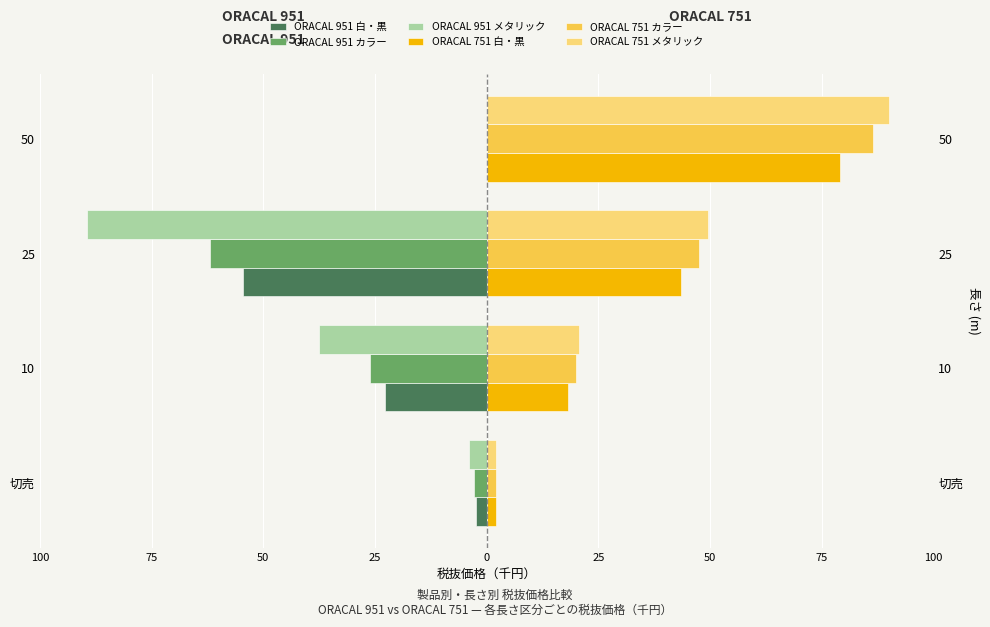

Reading right to left, what are all the values shown in this chart?

ORACAL 951 白・黒: 0.0	-54.5	-22.8	-2.4
ORACAL 951 カラー: 0.0	-62.0	-26.0	-2.8
ORACAL 951 メタリック: 0.0	-89.5	-37.5	-3.9
ORACAL 751 白・黒: 79.0	43.5	18.2	2.0
ORACAL 751 カラー: 86.5	47.5	19.9	2.1
ORACAL 751 メタリック: 90.0	49.5	20.7	2.2